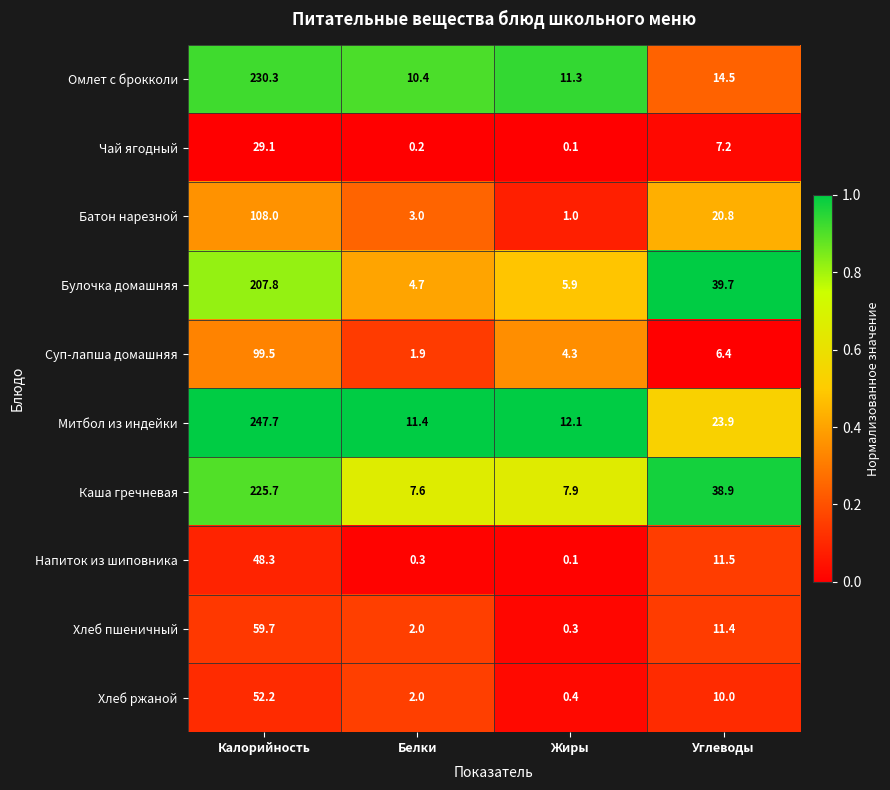

Is it true that Батон нарезной equals 4.5 at Белки?

False